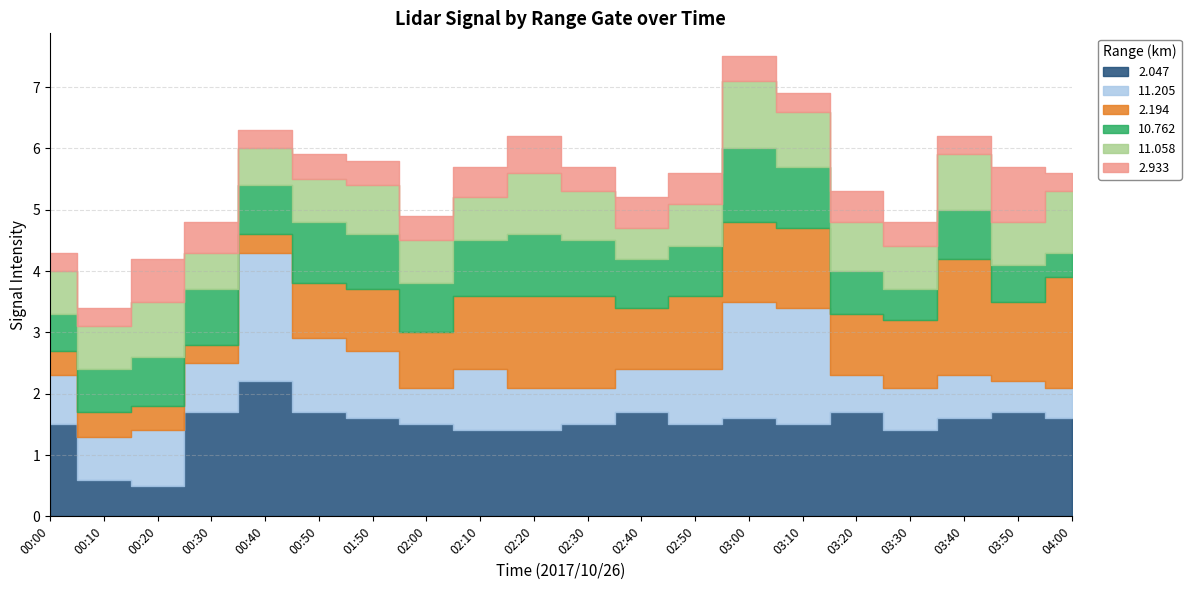

At how many categories does at least one series exceed 0?

20